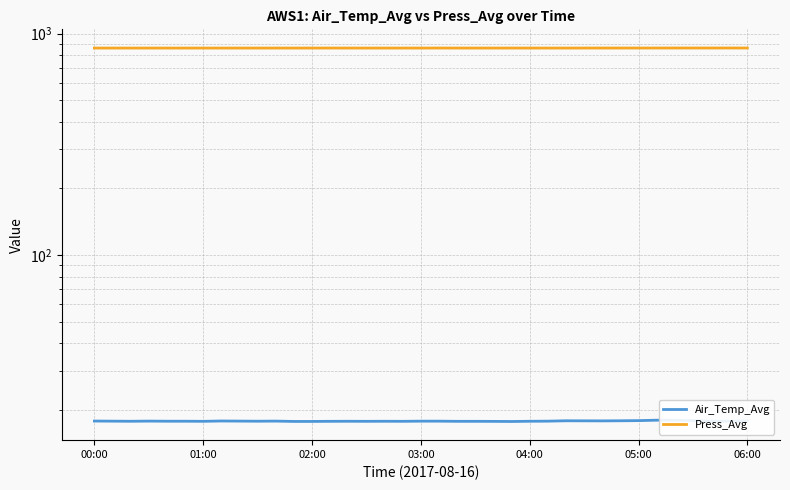

What is the average value of the Press_Avg series?

860.4